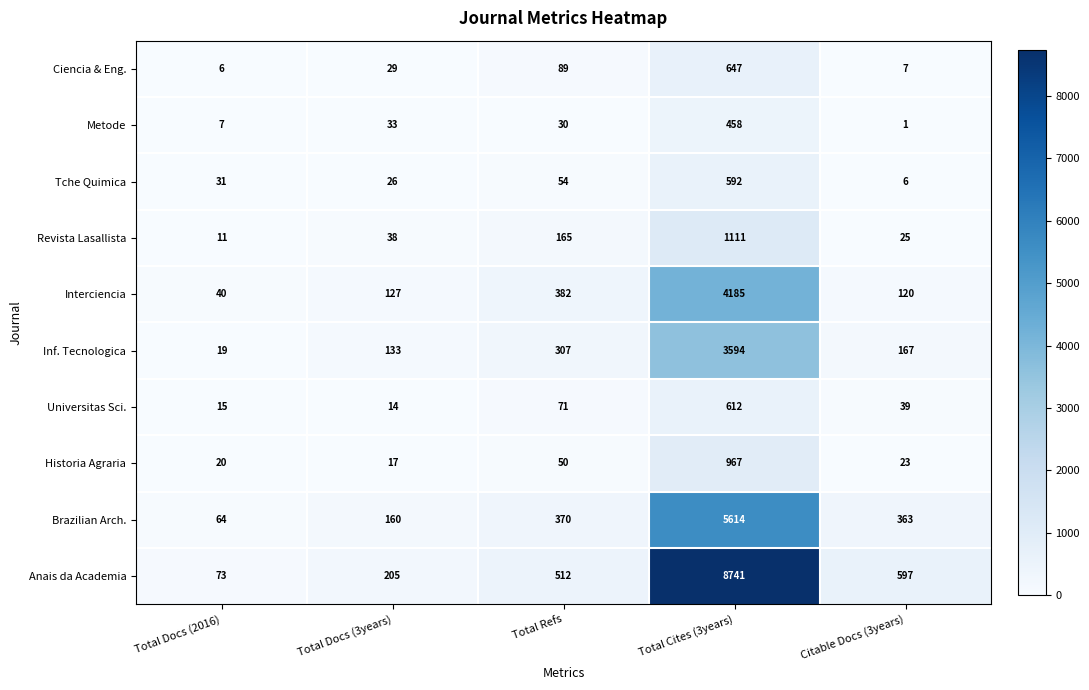

The value of Brazilian Arch. at Total Cites (3years) is 3009. True or false?

False